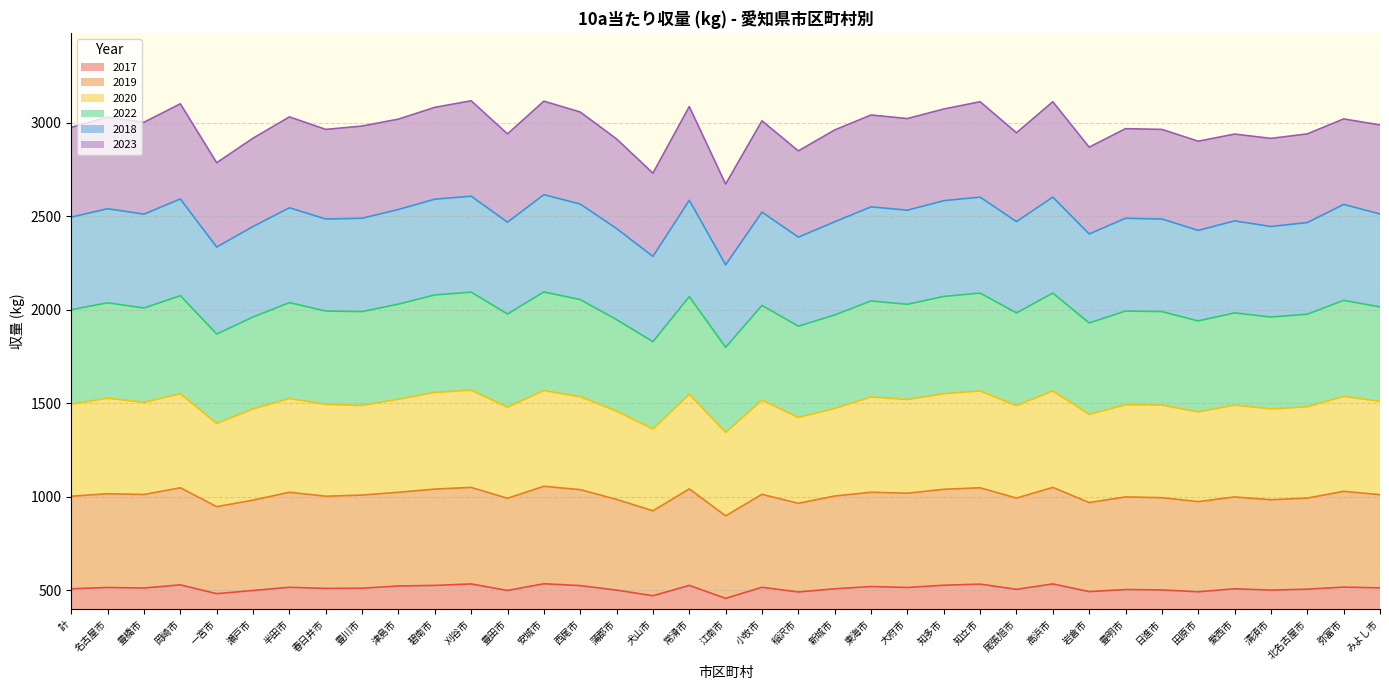

What is the difference between the 2017 values at 弥富市 and 豊明市?

13